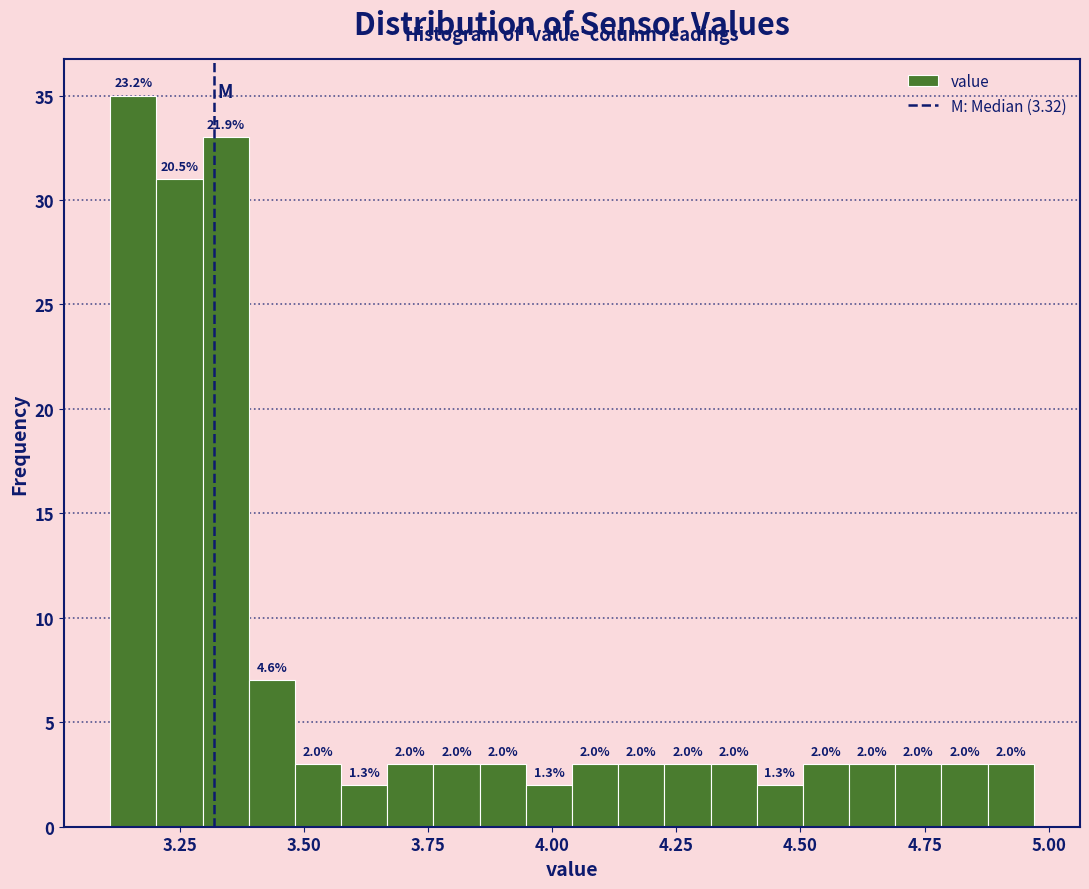

Read against the x-axis, roughly where is the centre of the tallest bar?

3.15